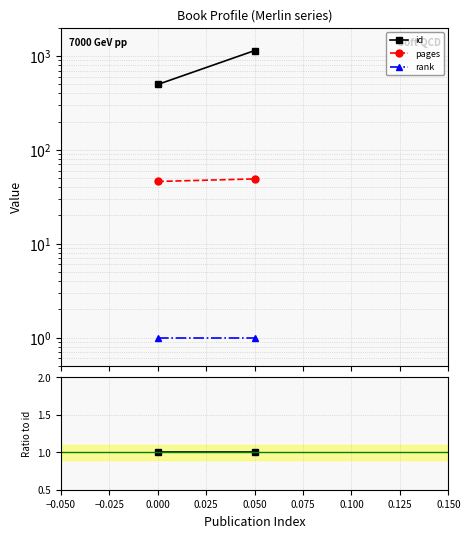

How many categories are shown in the chart?

2